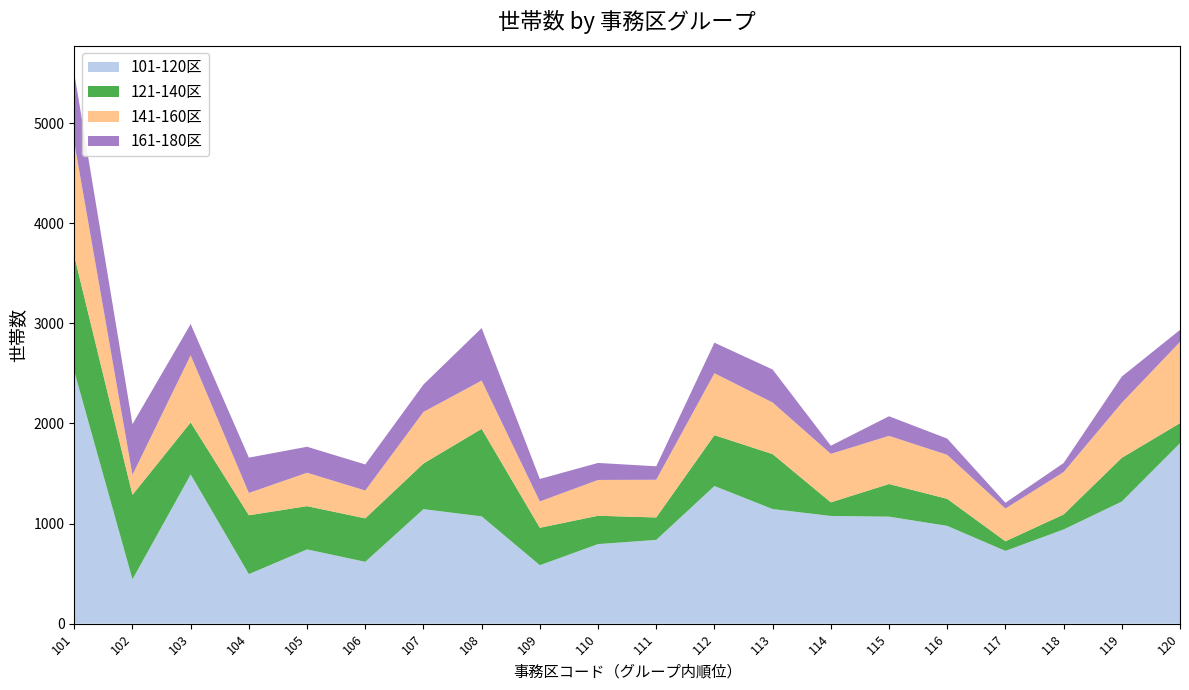

What is the minimum value for 101-120区?

443.0